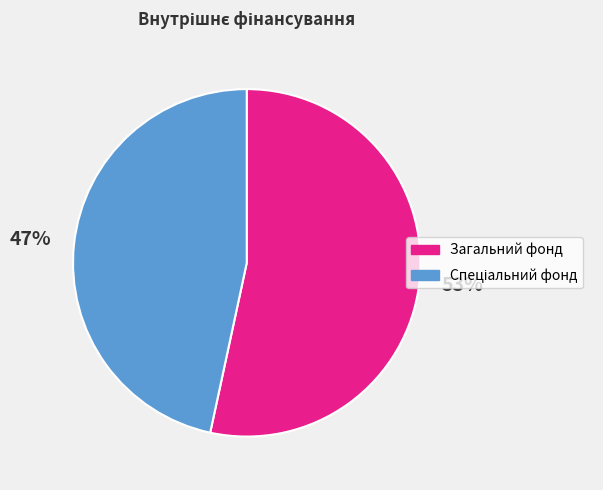

Which category has the biggest portion of the pie?

Загальний фонд